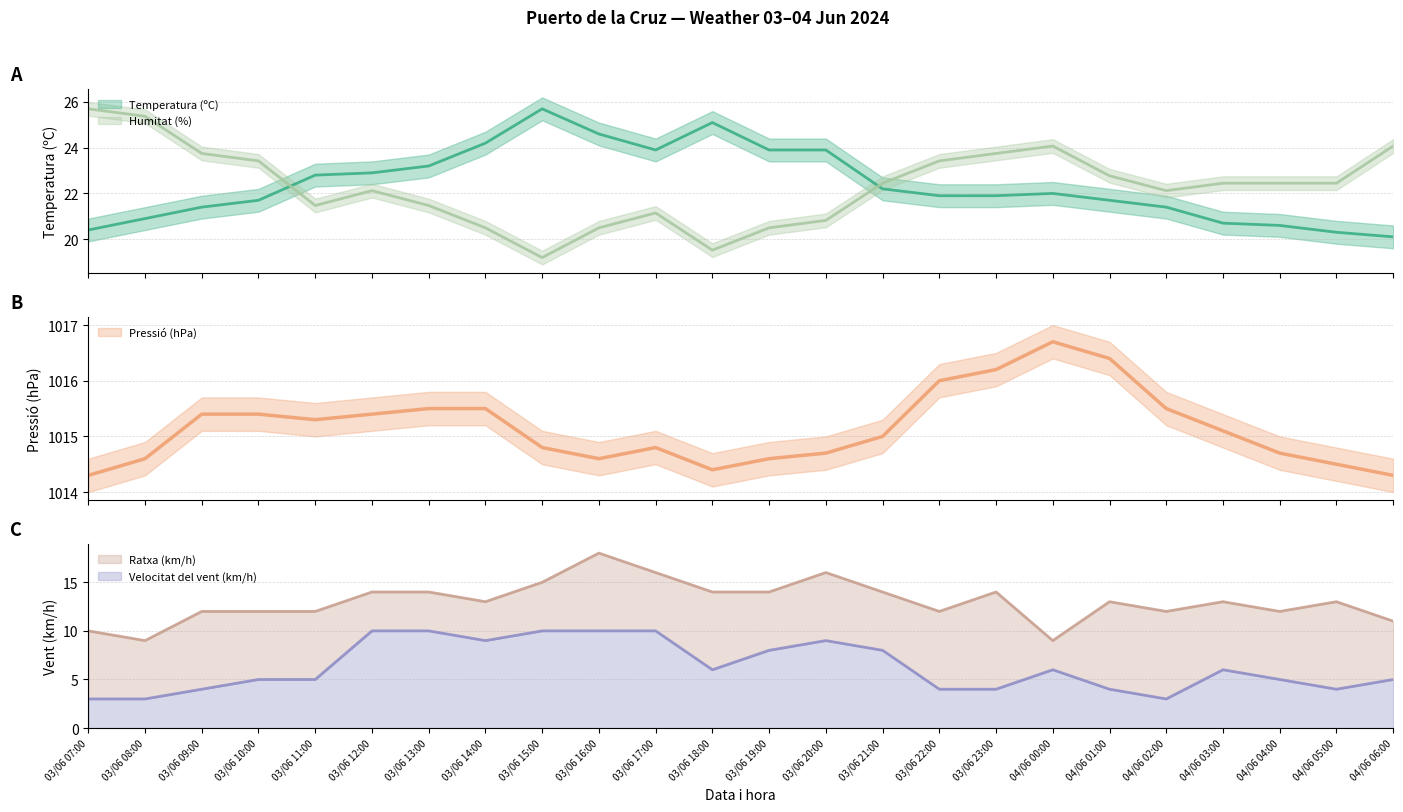

Between 03/06 09:00 and 03/06 13:00, which series saw the biggest shift?

Velocitat del vent (km/h)